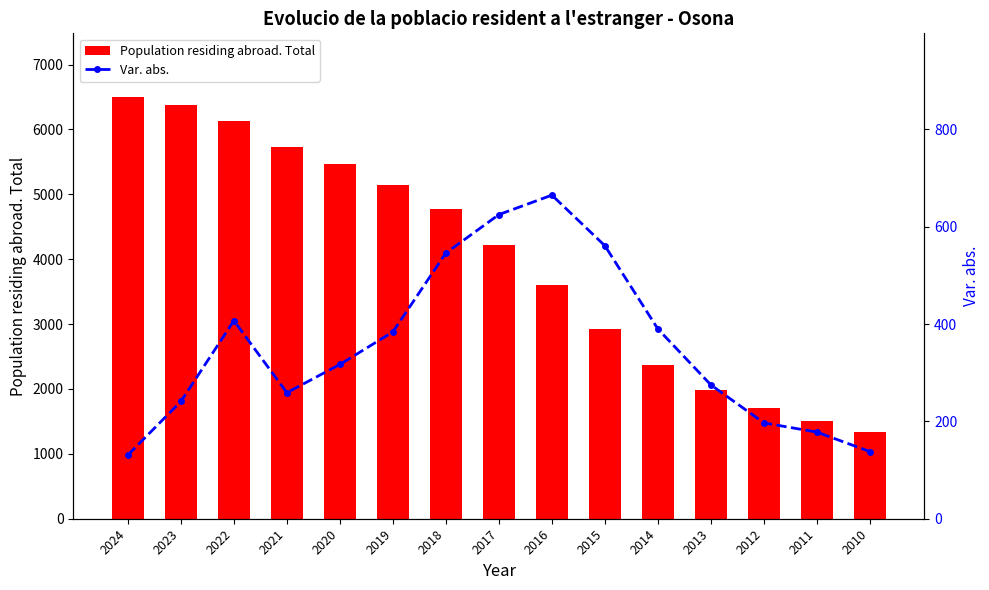

Reading left to right, list all the values displayed in this chart.

Population residing abroad. Total: 2024=6505	2023=6374	2022=6133	2021=5726	2020=5467	2019=5150	2018=4766	2017=4220	2016=3595	2015=2930	2014=2369	2013=1979	2012=1704	2011=1507	2010=1329
Var. abs.: 2024=131	2023=241	2022=407	2021=259	2020=317	2019=384	2018=546	2017=625	2016=665	2015=561	2014=390	2013=275	2012=197	2011=178	2010=138